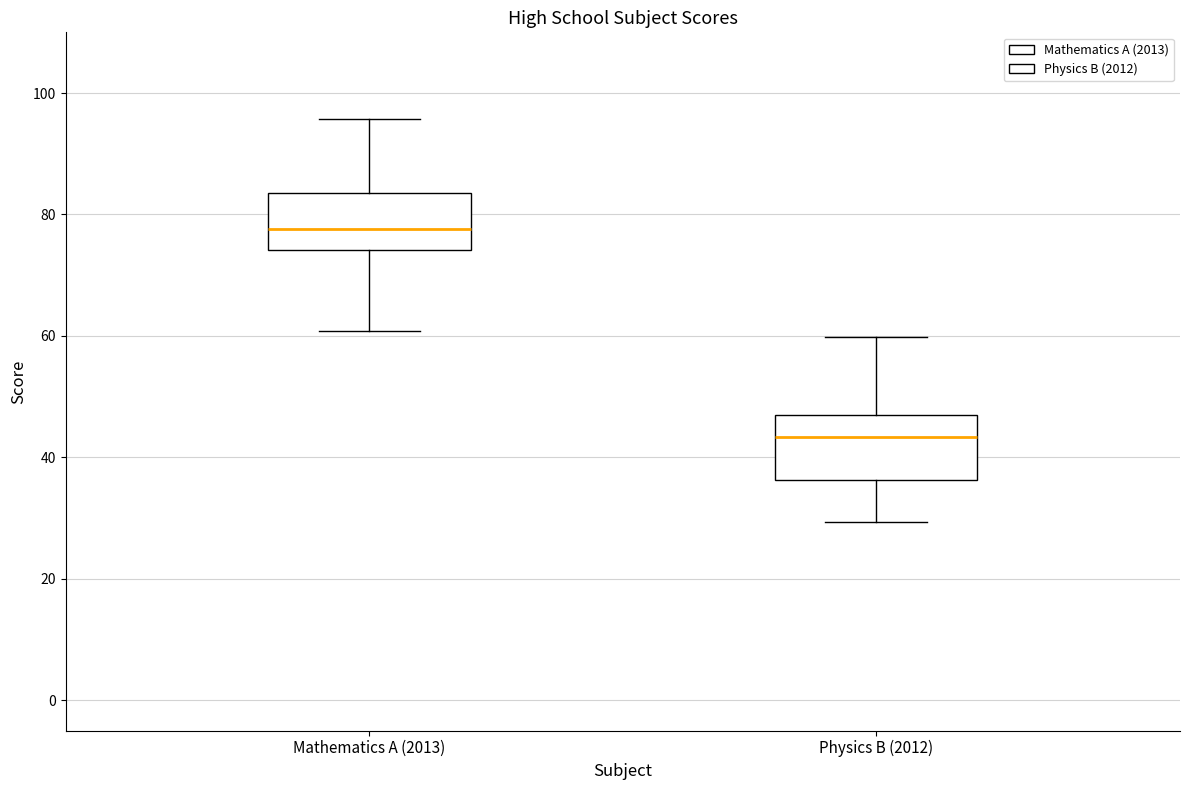

Where does the lower whisker of the box for Physics B (2012) end on the y-axis? The values are not printed on the chart, so give them approximately, as read against the axis.

30